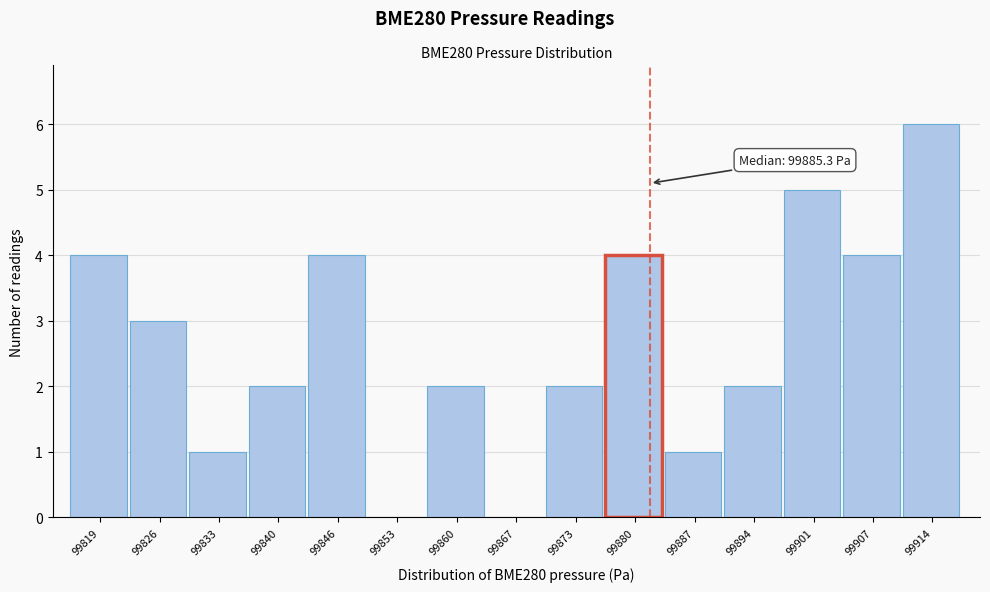

Reading left to right, extract all data points from this chart.

99819=4	99826=3	99833=1	99840=2	99846=4	99853=0	99860=2	99867=0	99873=2	99880=4	99887=1	99894=2	99901=5	99907=4	99914=6